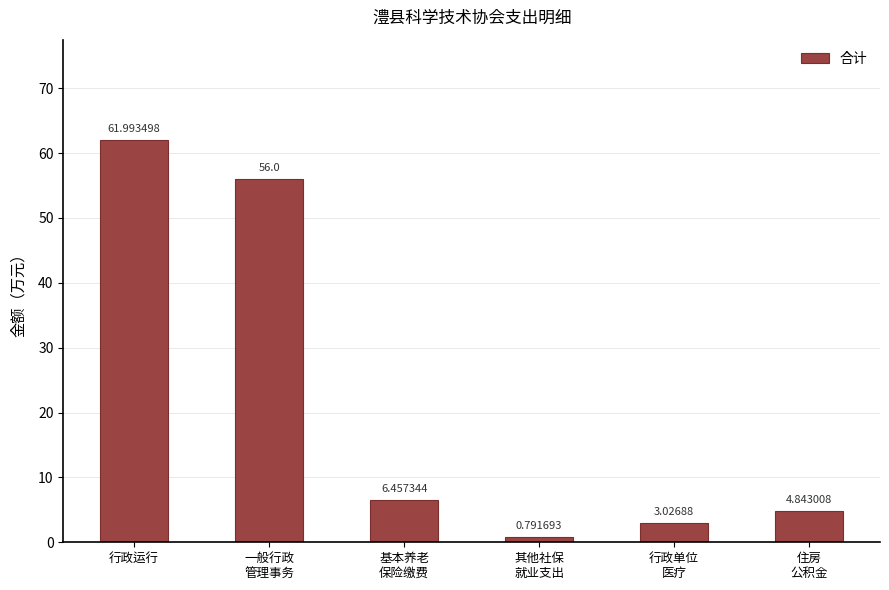

List the labels in order of value, smallest first.

其他社保
就业支出, 行政单位
医疗, 住房
公积金, 基本养老
保险缴费, 一般行政
管理事务, 行政运行